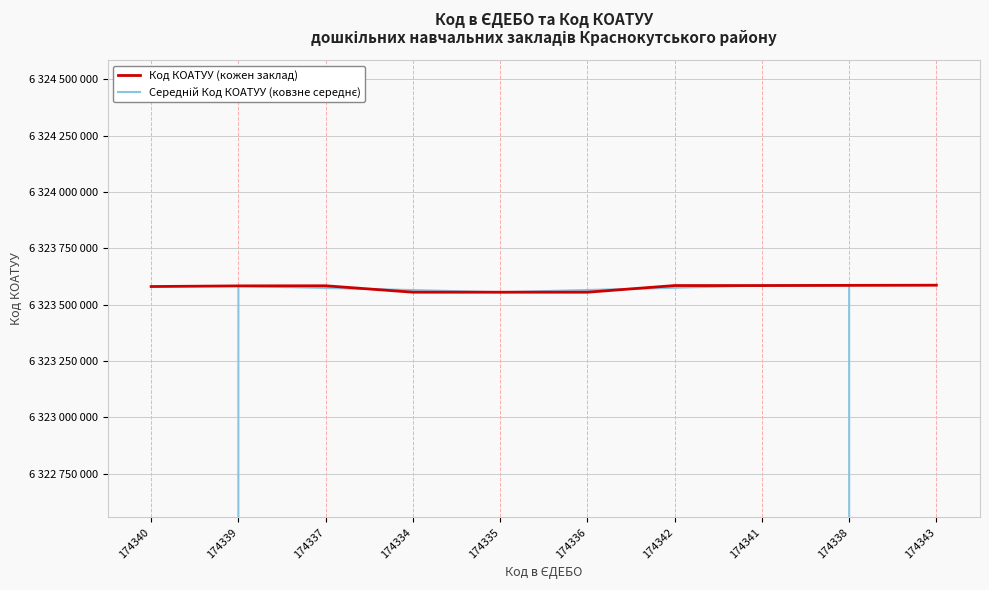

Which series ends up on top after the final intersection of Код КОАТУУ (кожен заклад) and Середній Код КОАТУУ (ковзне середнє)?

Код КОАТУУ (кожен заклад)